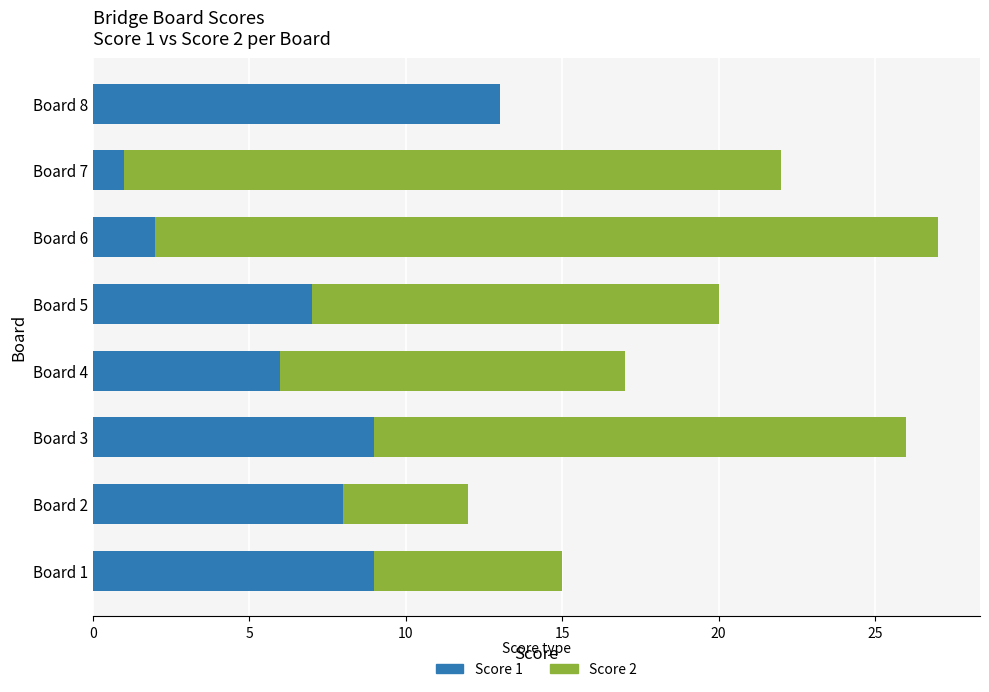

The Score 1 series shows 0 at Board 6. True or false?

False